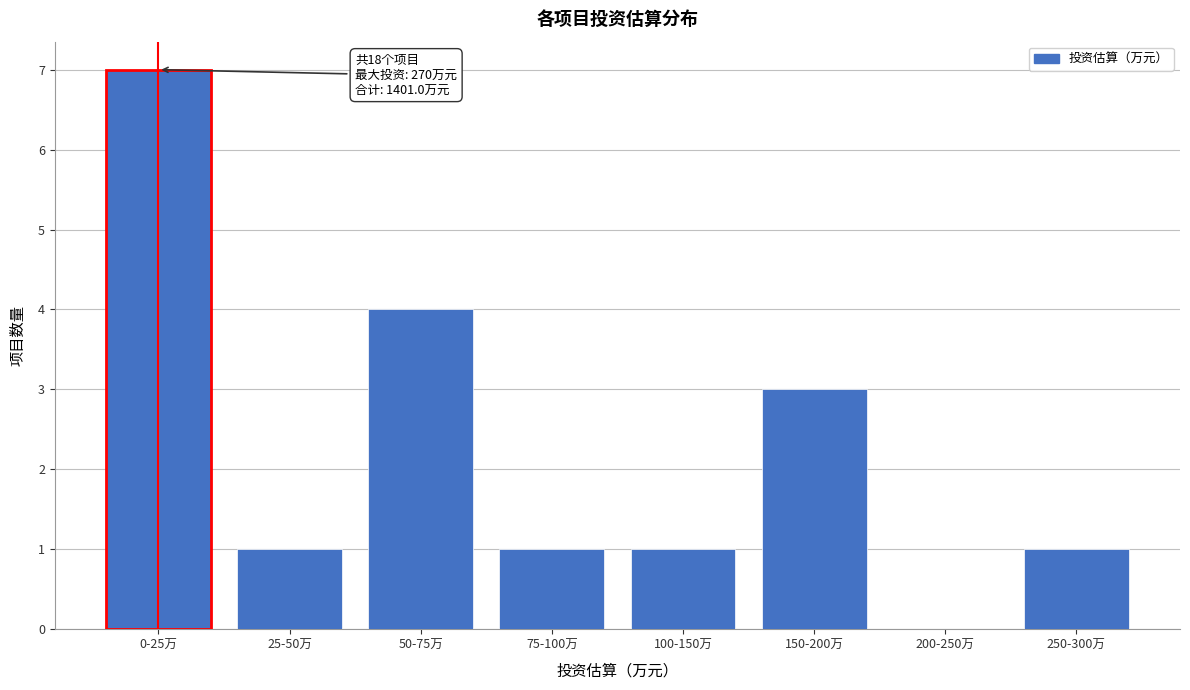

Reading left to right, list all the values displayed in this chart.

0-25万=7	25-50万=1	50-75万=4	75-100万=1	100-150万=1	150-200万=3	200-250万=0	250-300万=1